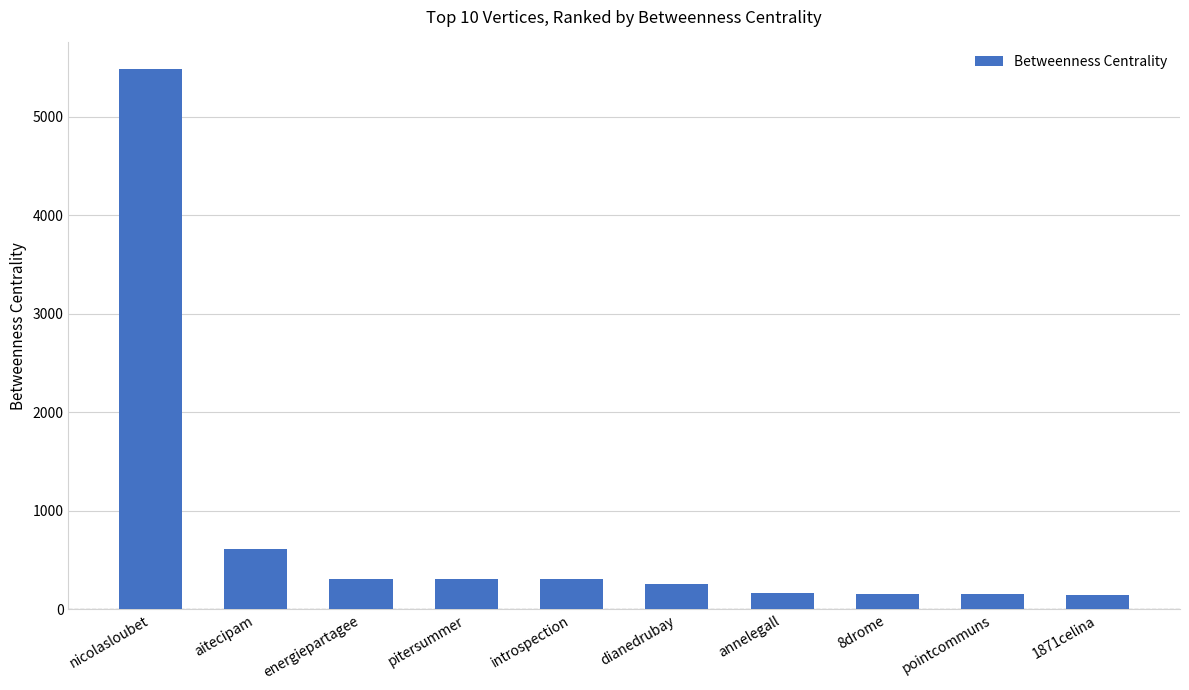

What is the difference between the maximum and minimum values?

5328.2